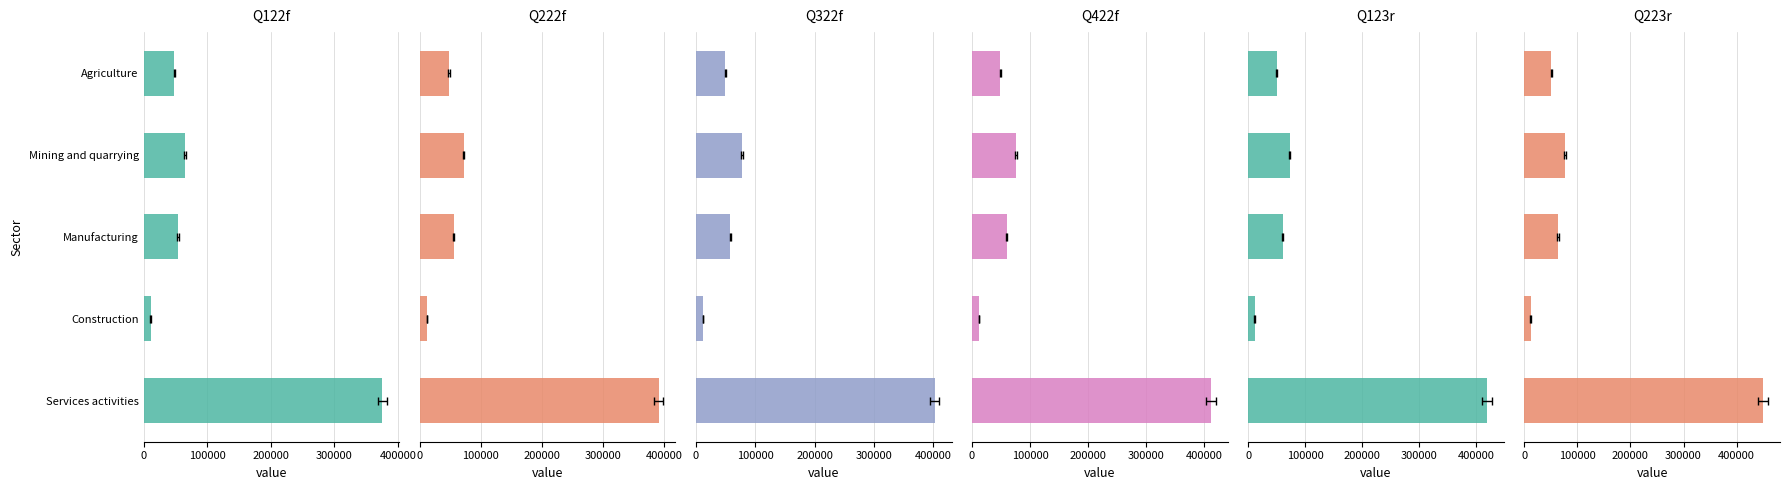

How many data points in Q123r are above 60704?

3